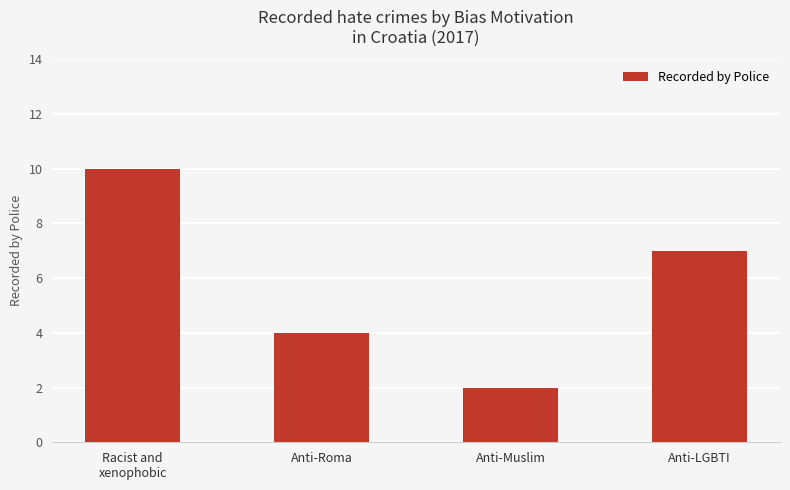

Between Anti-LGBTI and Racist and
xenophobic, which is larger?

Racist and
xenophobic